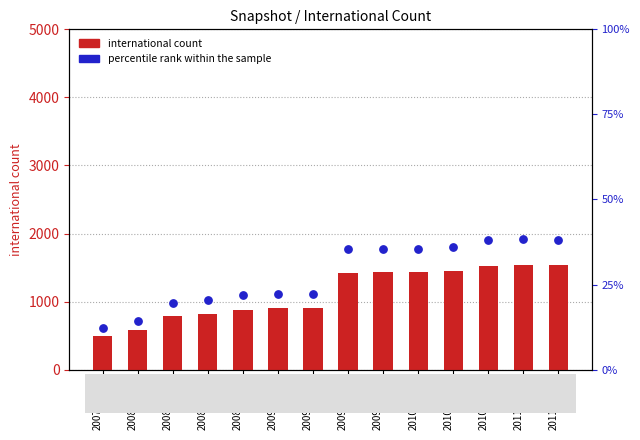

Which series contains the highest Y value?

international count